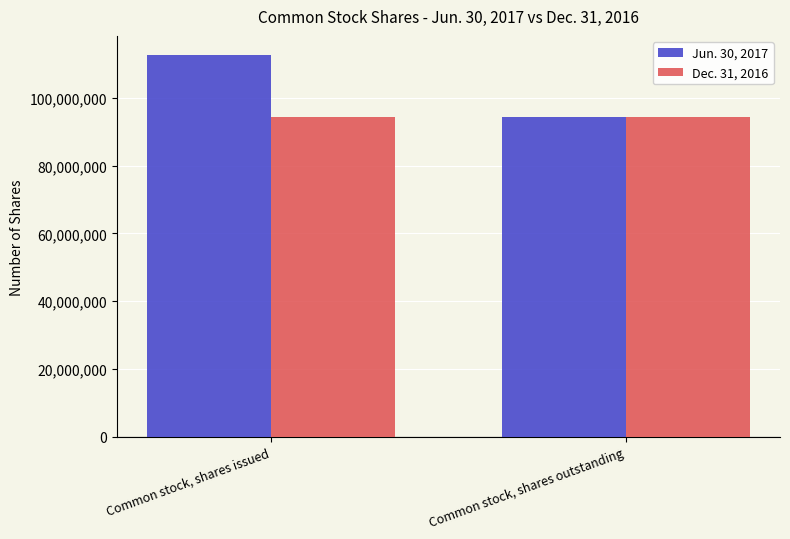

What are all the series names shown in the legend?

Jun. 30, 2017, Dec. 31, 2016